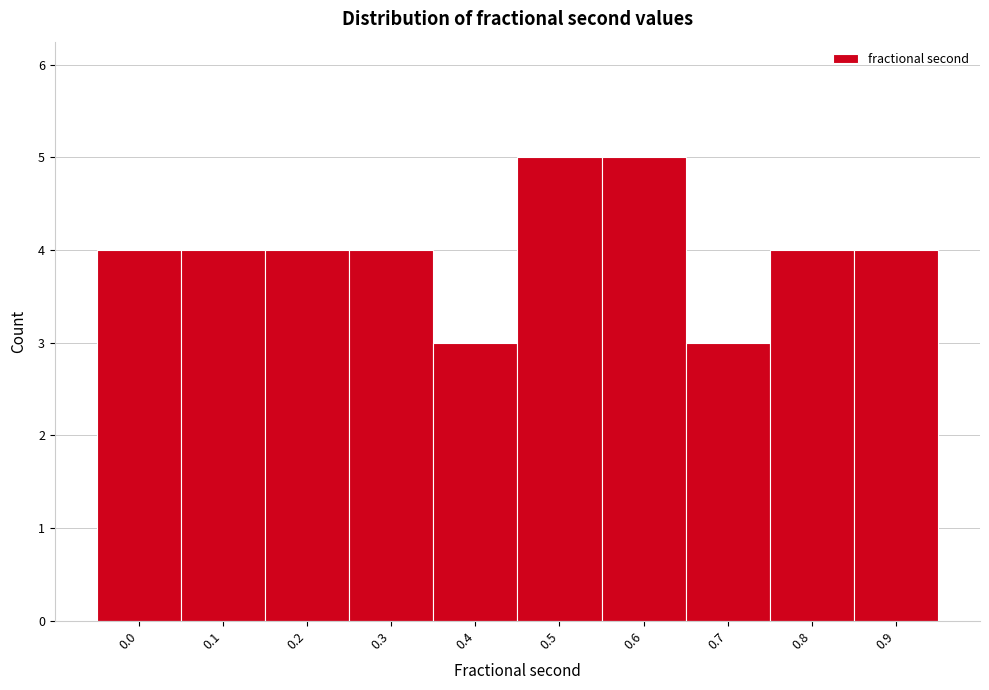

Reading left to right, what are all the values shown in this chart?

0.0=4	0.1=4	0.2=4	0.3=4	0.4=3	0.5=5	0.6=5	0.7=3	0.8=4	0.9=4